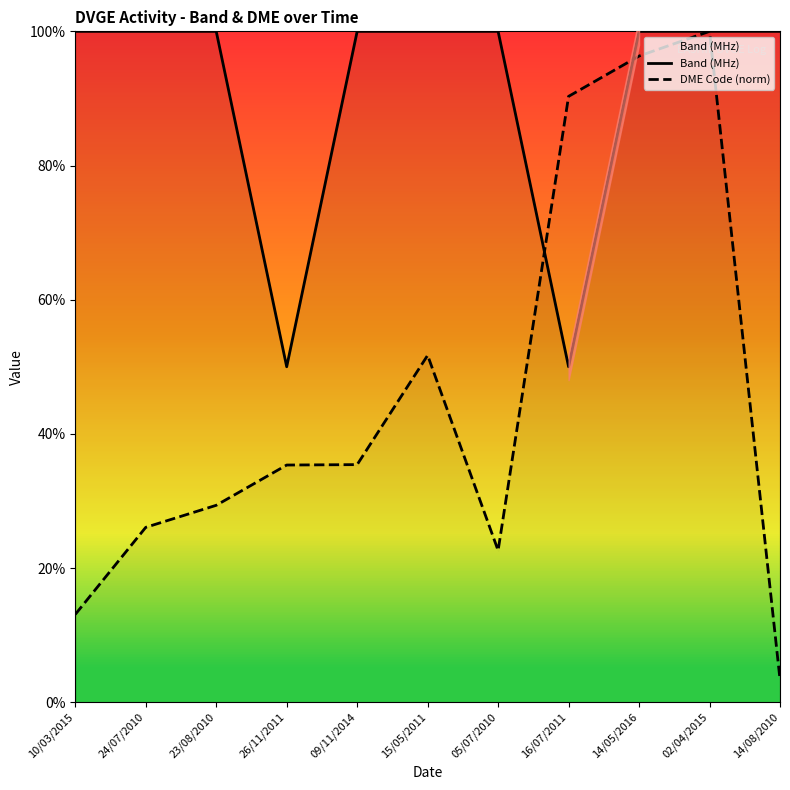

In Band (MHz), how many points are lower than both neighbors (excluding endpoints)?

2